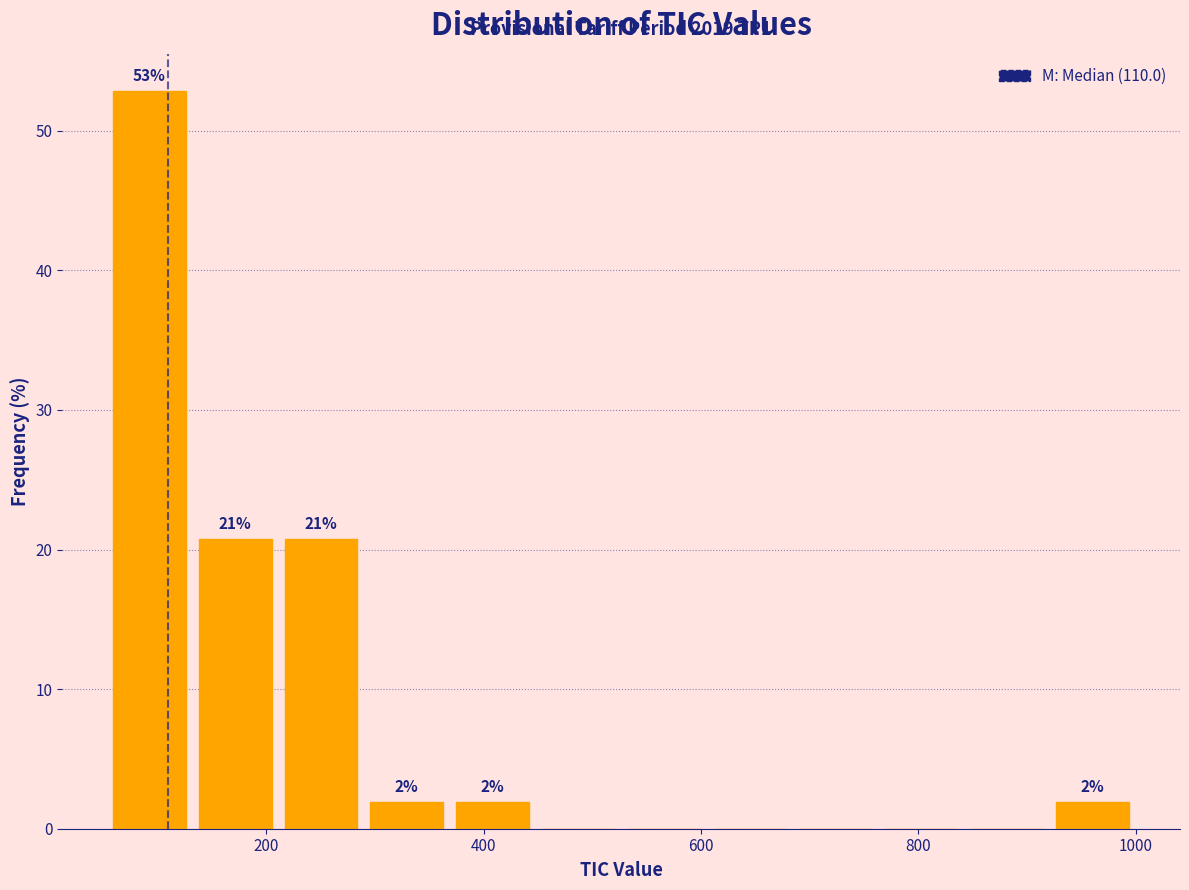

Read against the x-axis, roughly where is the centre of the tallest bar?

100